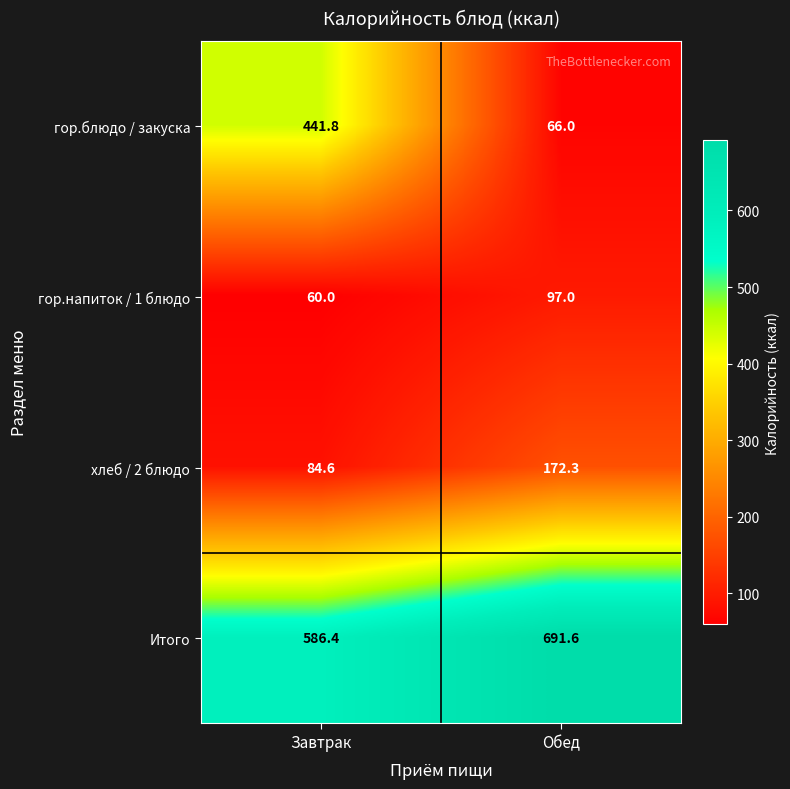

Reading left to right, list all the values displayed in this chart.

гор.блюдо / закуска: 441.8	66.0
гор.напиток / 1 блюдо: 60.0	97.0
хлеб / 2 блюдо: 84.6	172.3
Итого: 586.4	691.6